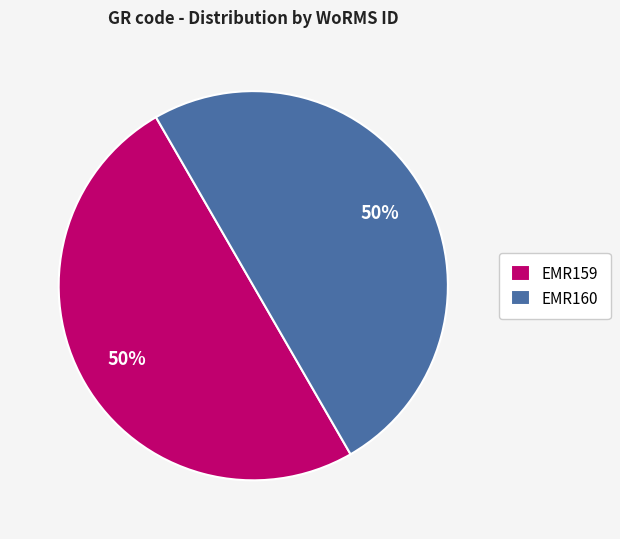

The EMR160 slice represents 50% of the pie. True or false?

True